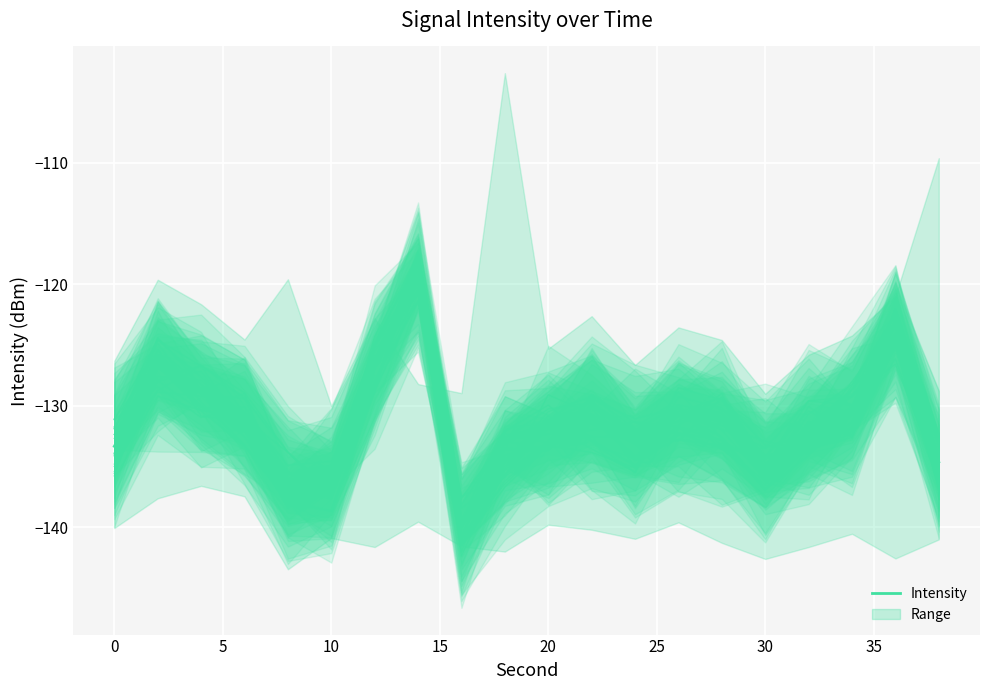

True or false: intensity_upper has more than 2 interior local peaks.

True